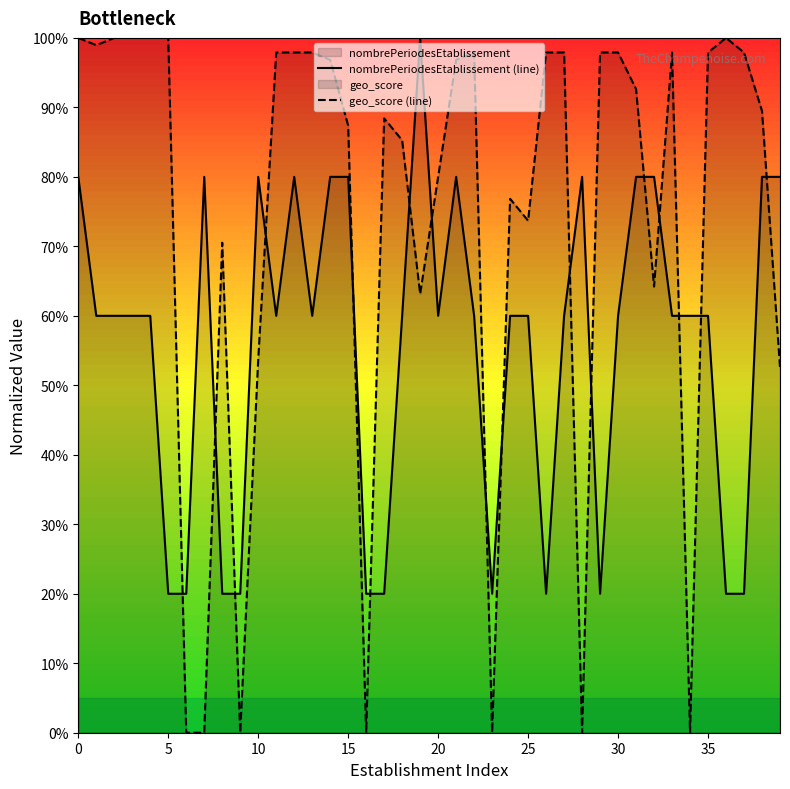

What is the label of the 12th point from the left?

11